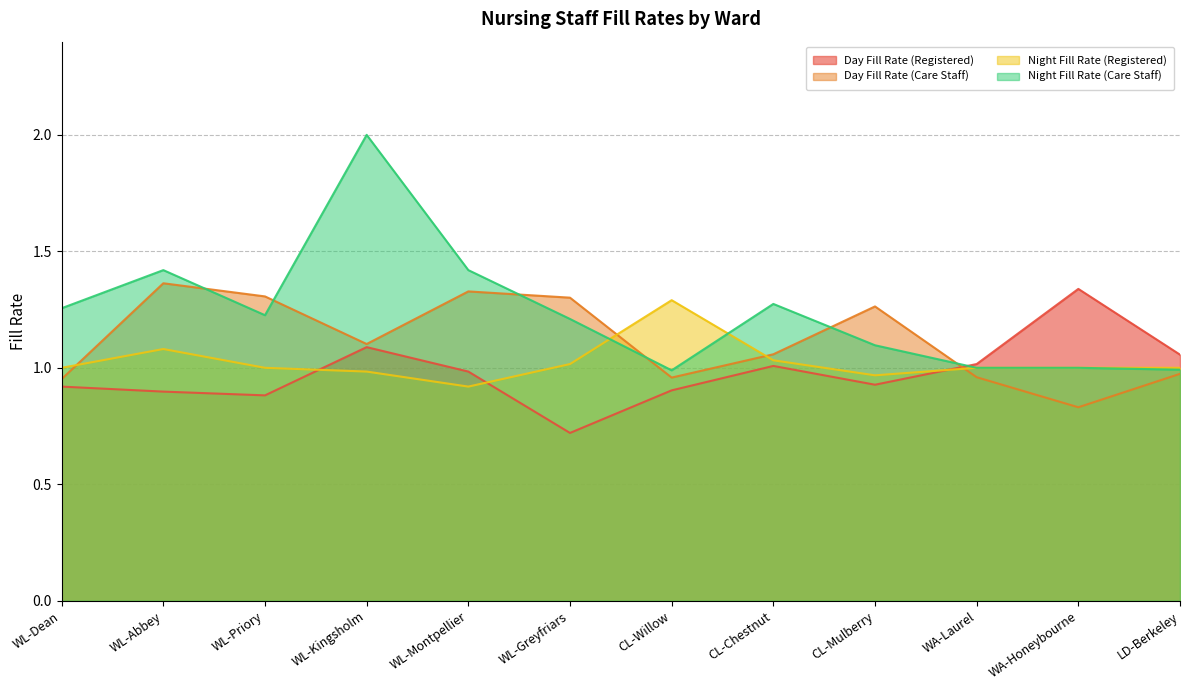

How many values in the Night Fill Rate (Registered) series exceed 1?

4